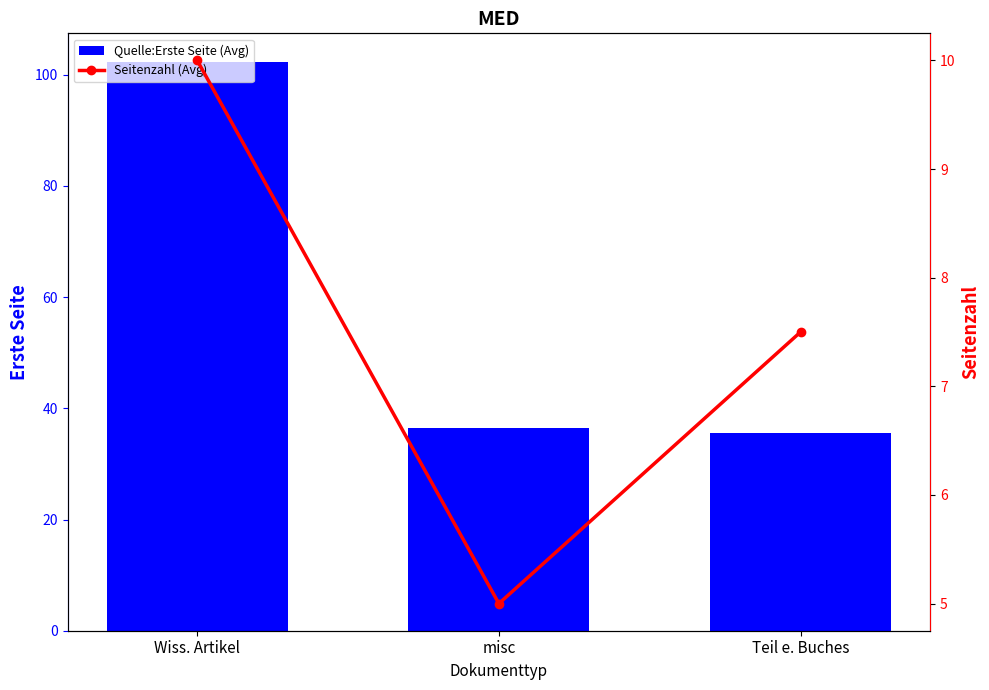

True or false: Seitenzahl (Avg) has a value of 3.0 at Teil e. Buches.

False